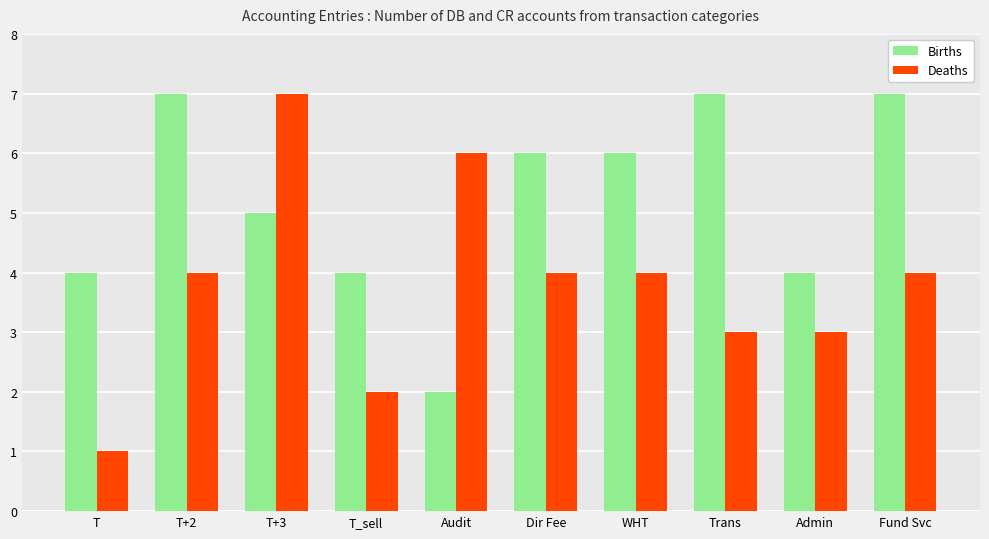

Rank the series at WHT from lowest to highest value.

Deaths, Births